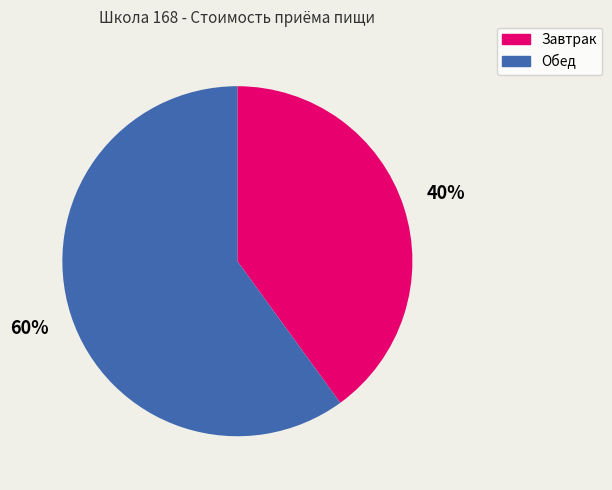

What percentage is the Обед slice, to the nearest percent?

60%